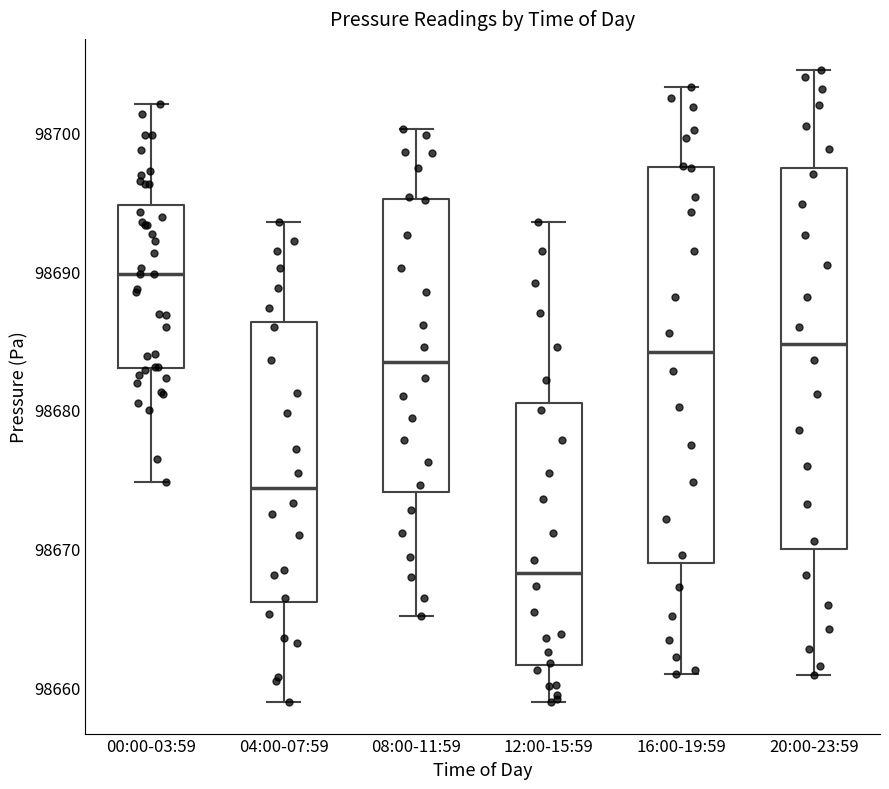

Reading left to right, read every box against the y-axis: the position of its median line, the range the box covers, and the ends of its whiskers. The values are not printed on the chart, so give them approximately, as read against the axis.

00:00-03:59: median 98690, box 98683 to 98695, whiskers 98675 to 98702
04:00-07:59: median 98674, box 98666 to 98686, whiskers 98659 to 98694
08:00-11:59: median 98683, box 98674 to 98695, whiskers 98665 to 98700
12:00-15:59: median 98668, box 98662 to 98681, whiskers 98659 to 98694
16:00-19:59: median 98684, box 98669 to 98697, whiskers 98661 to 98703
20:00-23:59: median 98685, box 98670 to 98697, whiskers 98661 to 98704